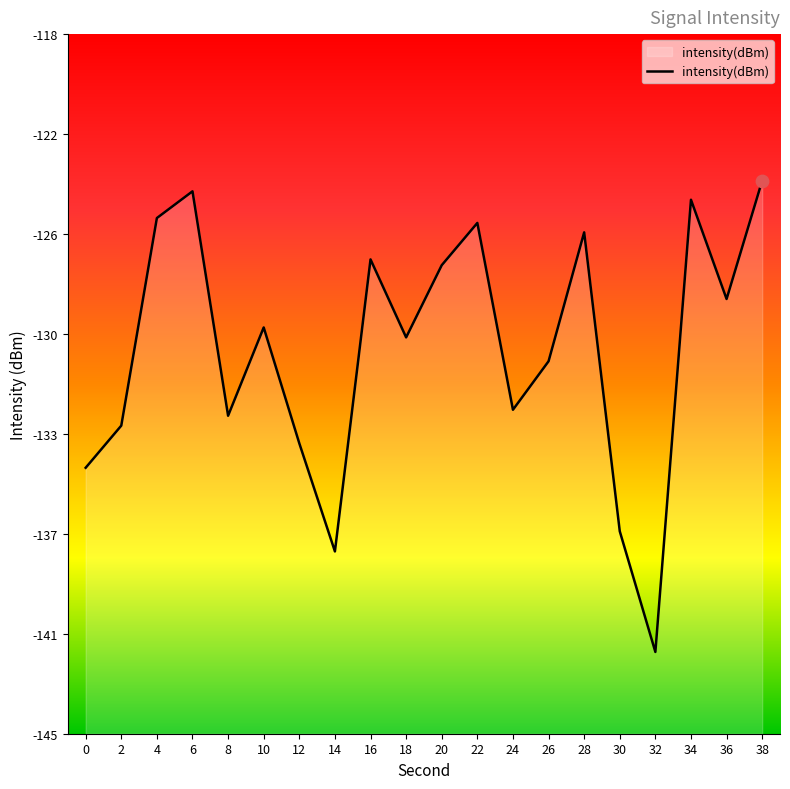

What is the change in value from 26 to 30?

-6.6